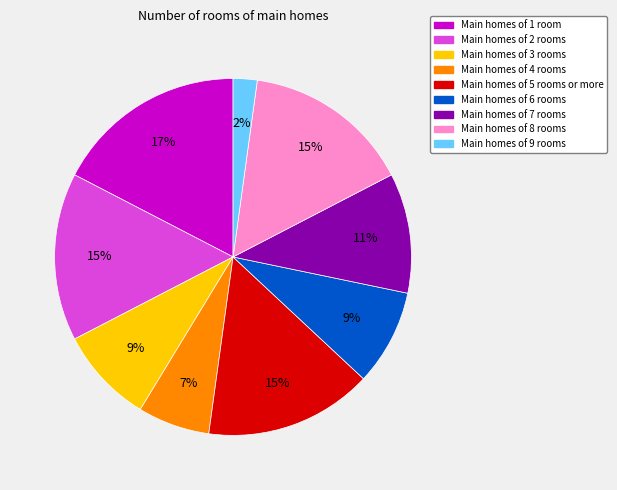

Is there any slice that represents more than half of the pie?

No